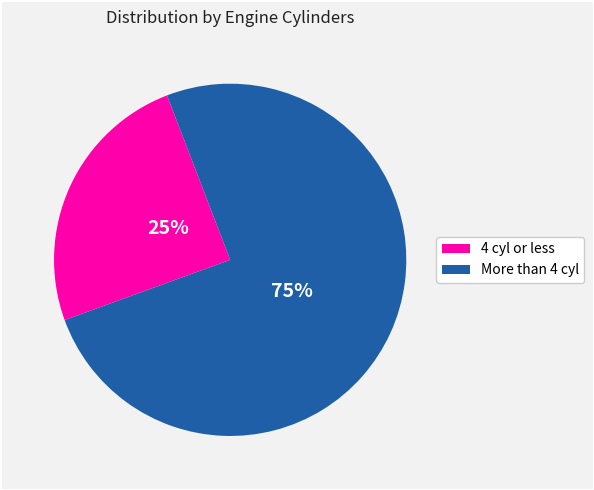

To the nearest percent, what is the average slice percentage?

50%